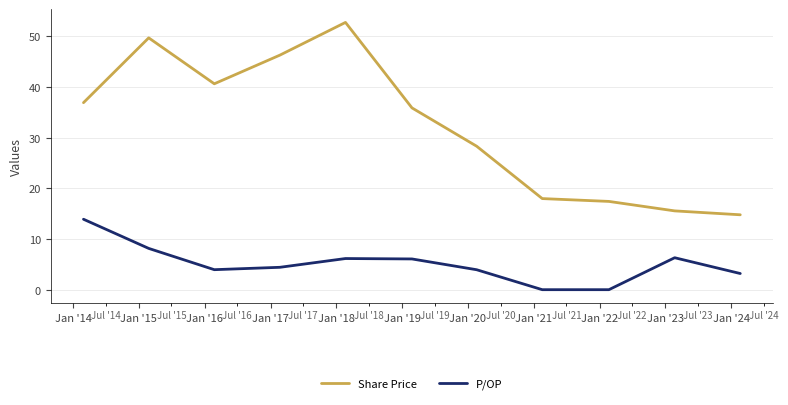

True or false: Share Price and P/OP intersect in this chart.

False